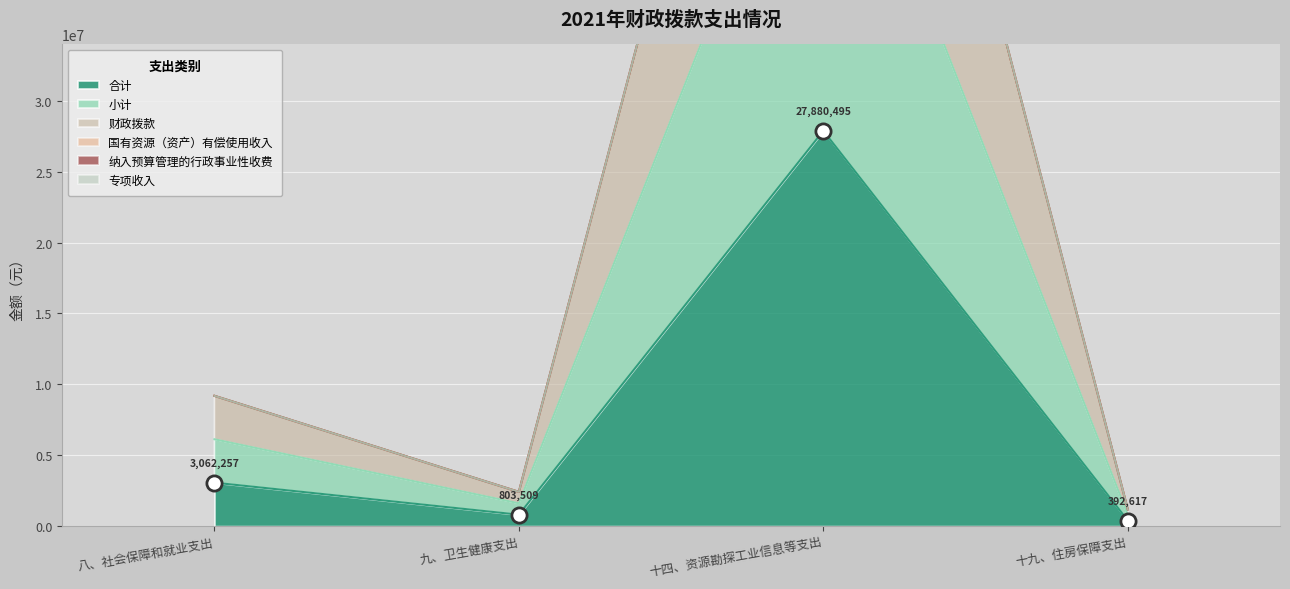

At how many categories does at least one series exceed 68428800?

1